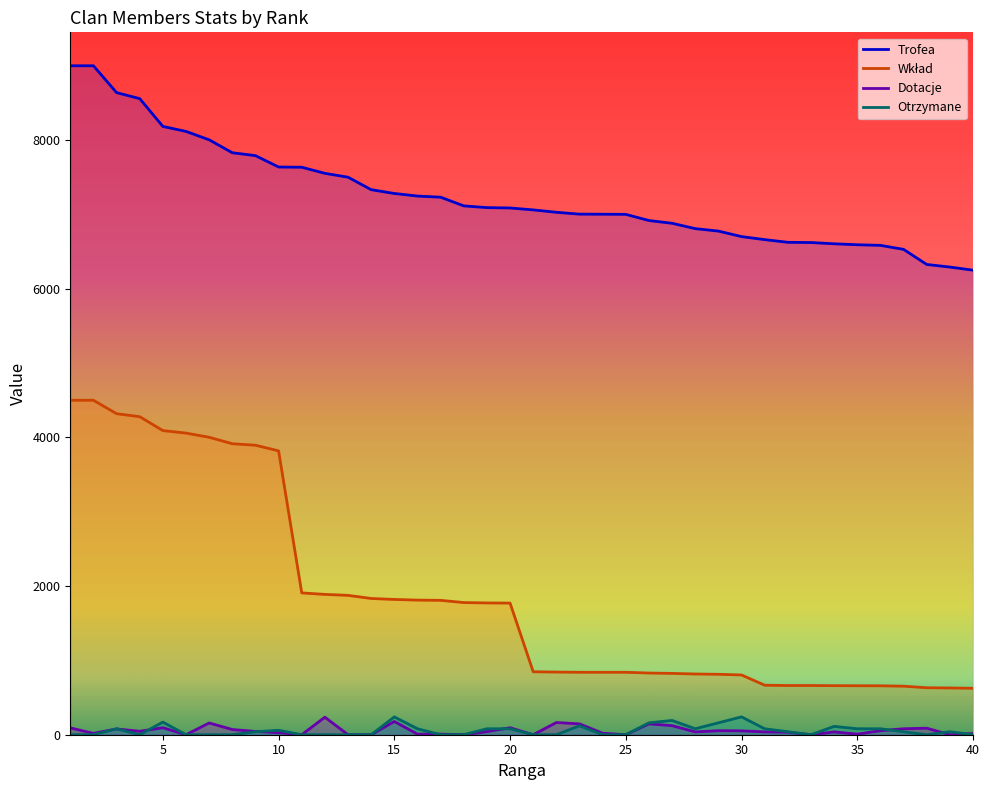

True or false: Trofea and Otrzymane intersect in this chart.

False